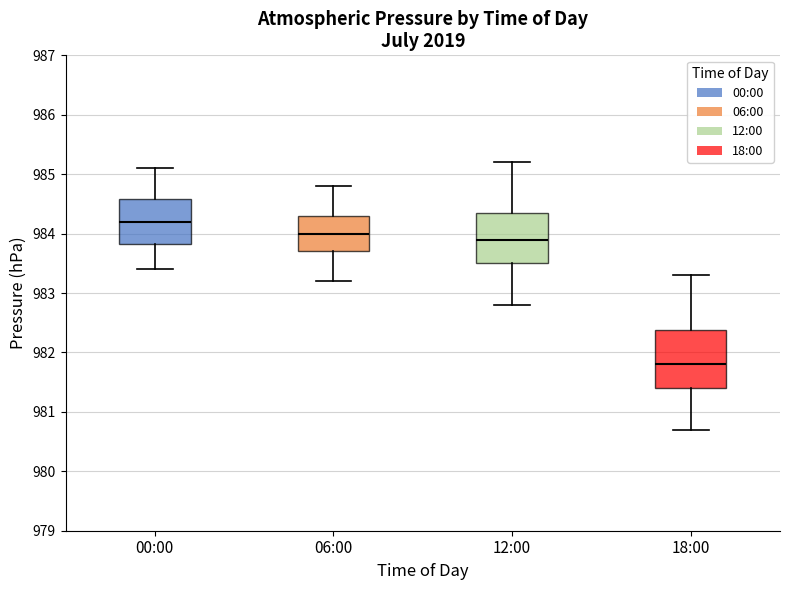

Reading left to right, transcribe this box plot: for each box, give where its median line is, the range the box spans, and where its two whiskers end, as read against the y-axis. The values are not printed on the chart, so give them approximately, as read against the axis.

00:00: median 984.2, box 983.8 to 984.6, whiskers 983.4 to 985.1
06:00: median 984.0, box 983.7 to 984.3, whiskers 983.2 to 984.8
12:00: median 983.9, box 983.5 to 984.4, whiskers 982.8 to 985.2
18:00: median 981.8, box 981.4 to 982.4, whiskers 980.7 to 983.3